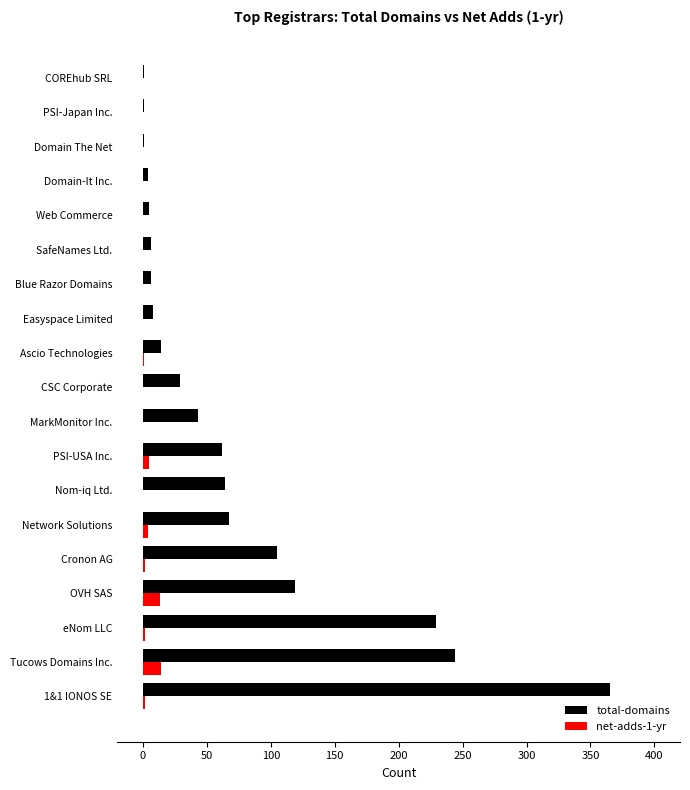

Between Tucows Domains Inc. and PSI-Japan Inc., which series saw the biggest shift?

total-domains